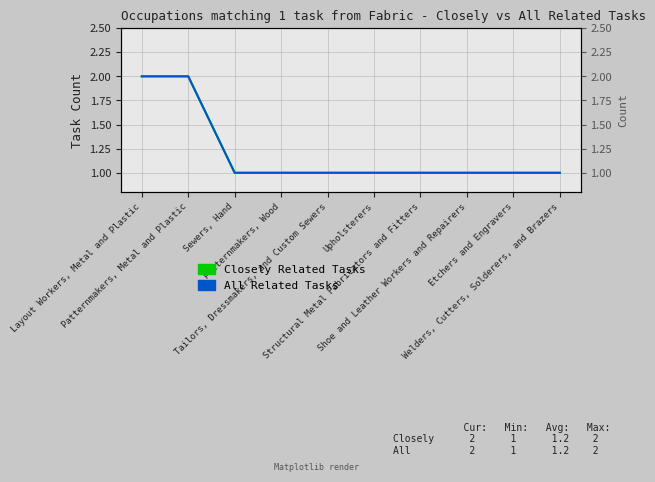

What is the difference between the second highest and minimum values in the All Related Tasks series?

1